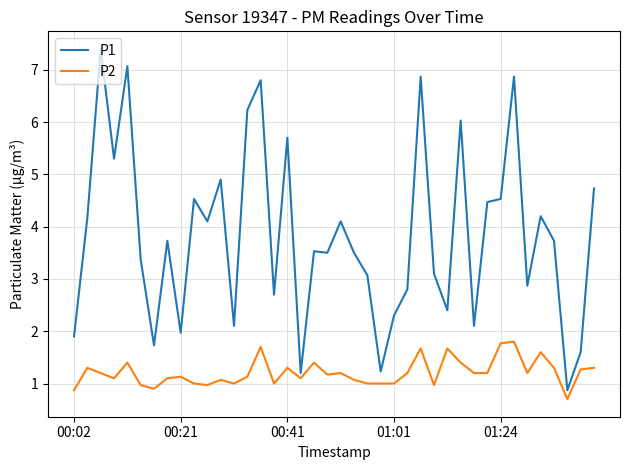

Which series has the largest range (max minus min)?

P1